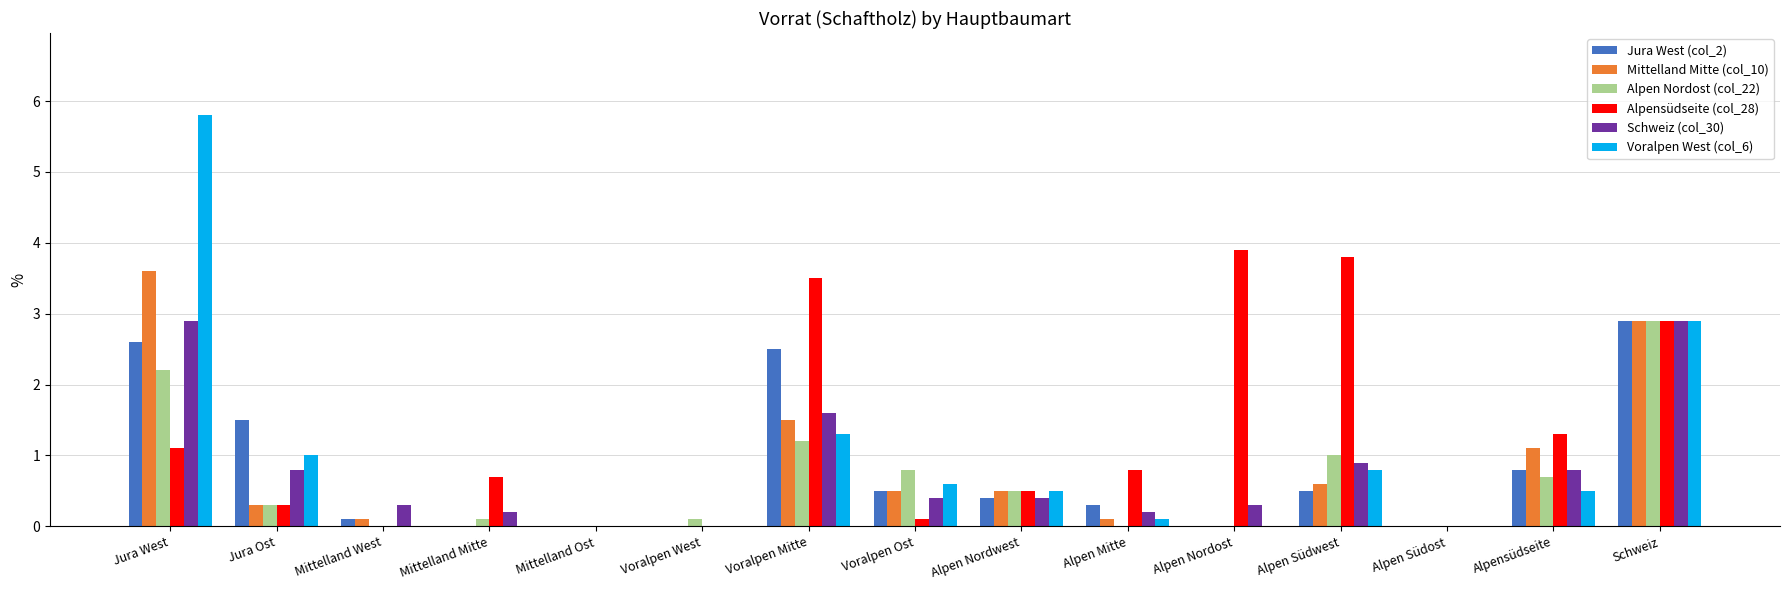

Which category has the highest value across all series?

Jura West